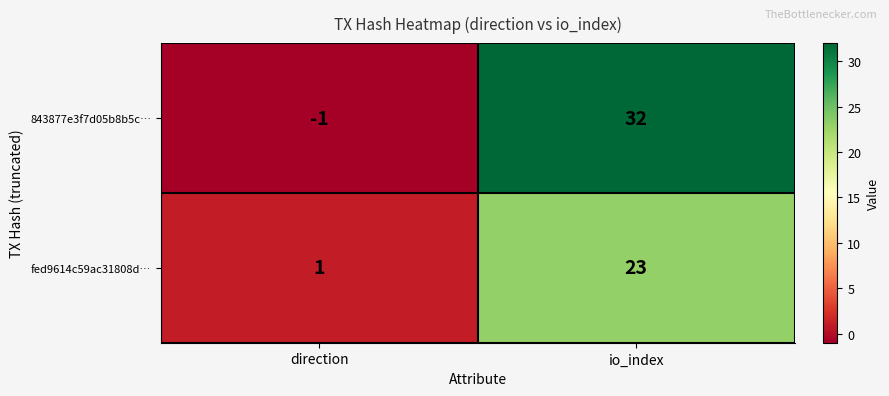

The value of fed9614c59ac31808d… at direction is 1. True or false?

True